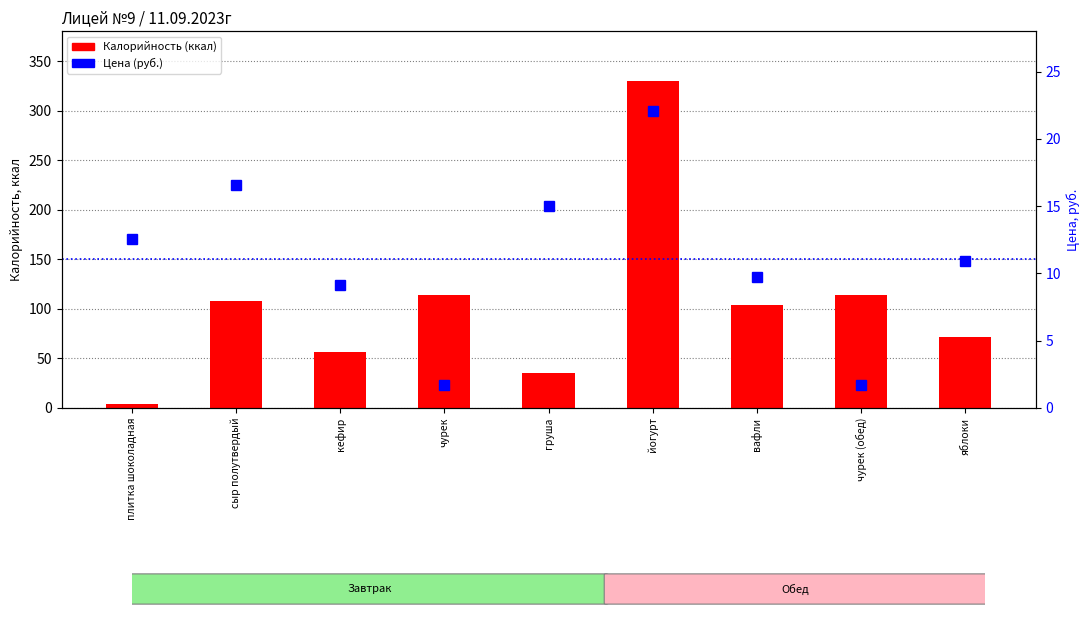

Rank the categories by Цена (руб.) value from highest to lowest.

йогурт, сыр полутвердый, груша, плитка шоколадная, яблоки, вафли, кефир, чурек, чурек (обед)